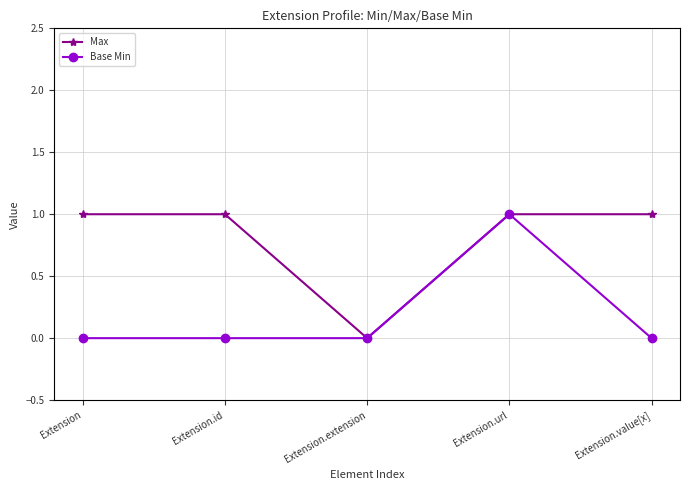

How many lines are shown in the chart?

2